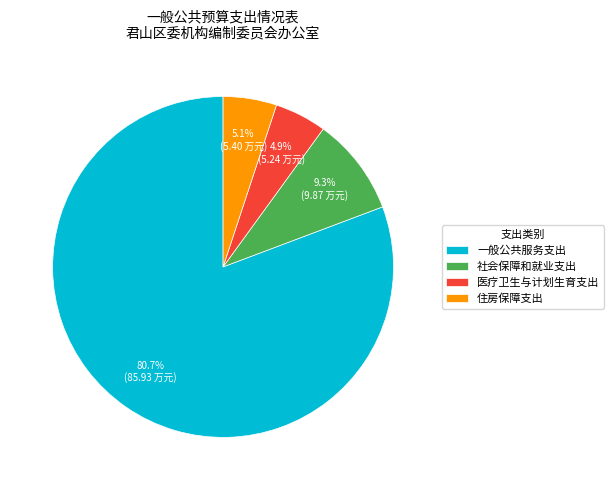

What percentage is NOT represented by 社会保障和就业支出?

90.7%